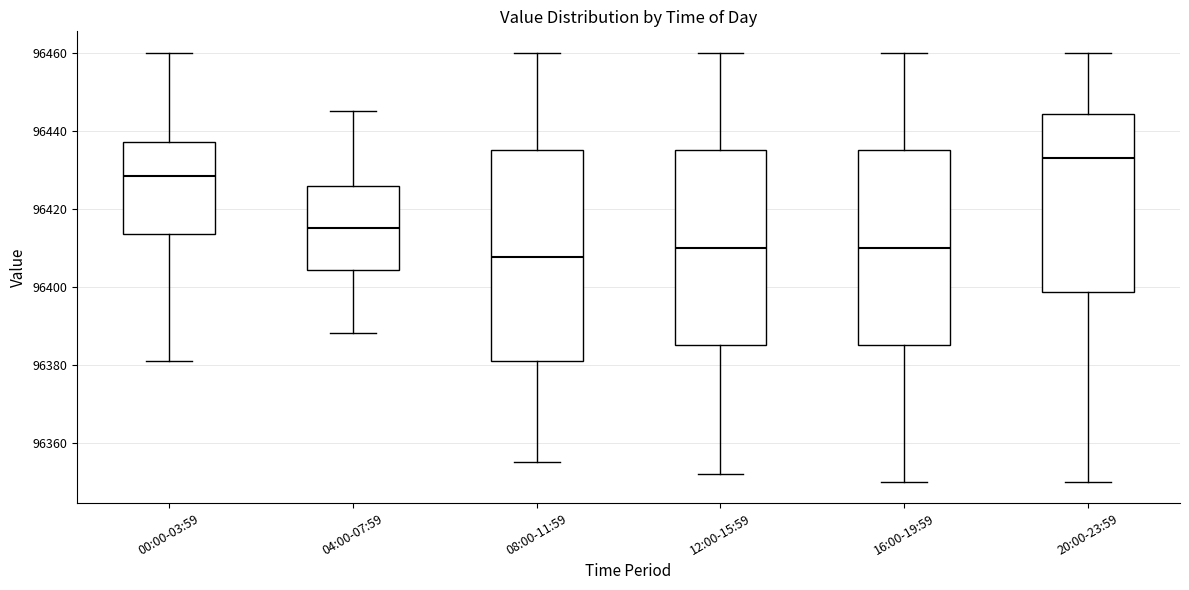

Reading left to right, transcribe this box plot: for each box, give where its median line is, the range the box spans, and where its two whiskers end, as read against the y-axis. The values are not printed on the chart, so give them approximately, as read against the axis.

00:00-03:59: median 96428, box 96414 to 96438, whiskers 96382 to 96460
04:00-07:59: median 96416, box 96404 to 96426, whiskers 96388 to 96446
08:00-11:59: median 96408, box 96382 to 96436, whiskers 96356 to 96460
12:00-15:59: median 96410, box 96386 to 96436, whiskers 96352 to 96460
16:00-19:59: median 96410, box 96386 to 96436, whiskers 96350 to 96460
20:00-23:59: median 96434, box 96398 to 96444, whiskers 96350 to 96460